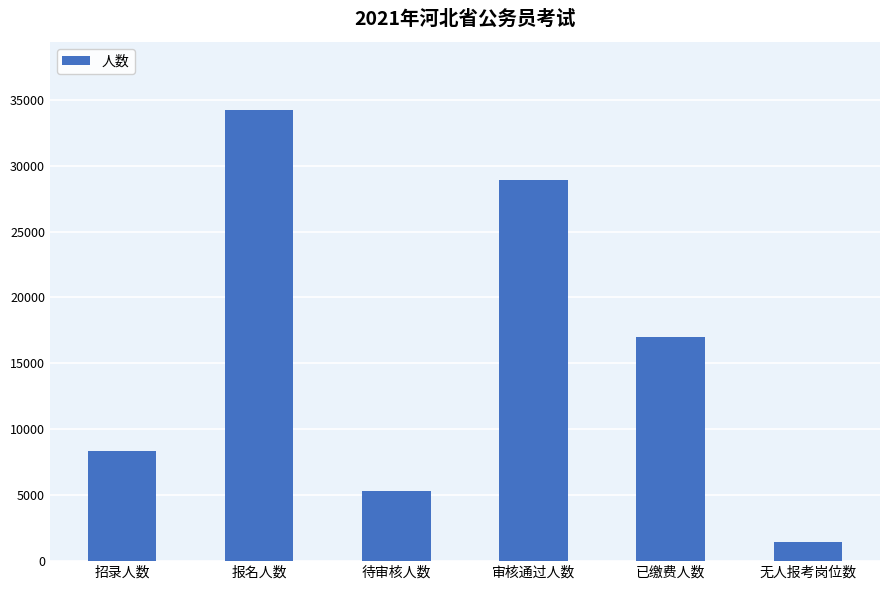

The chart shows a value of 57514 at 报名人数. True or false?

False